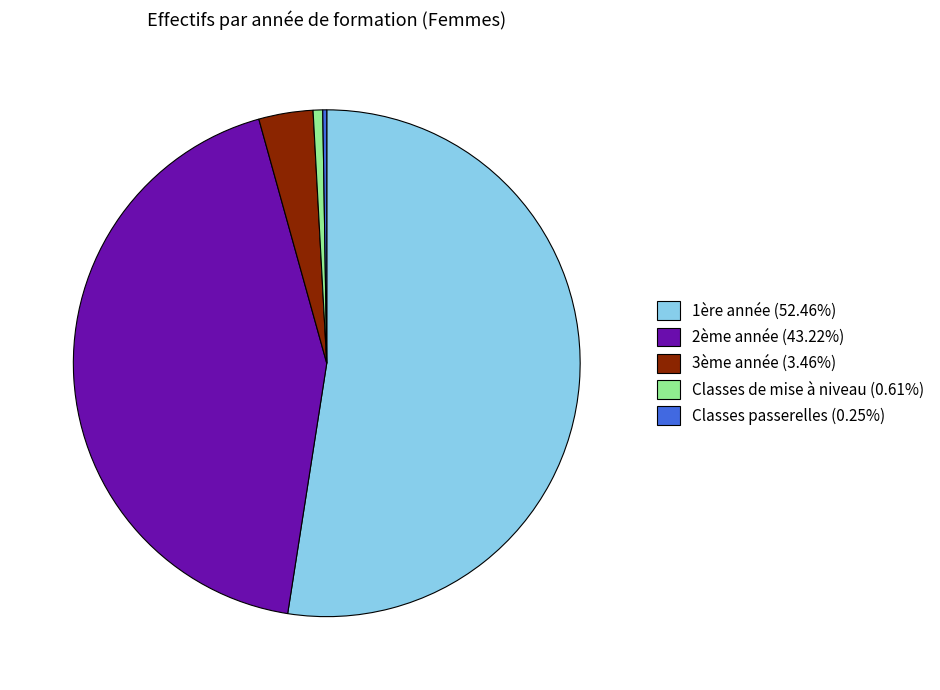

Approximately how many times larger is the value at 2ème année (43.22%) compared to Classes de mise à niveau (0.61%)?

70.9